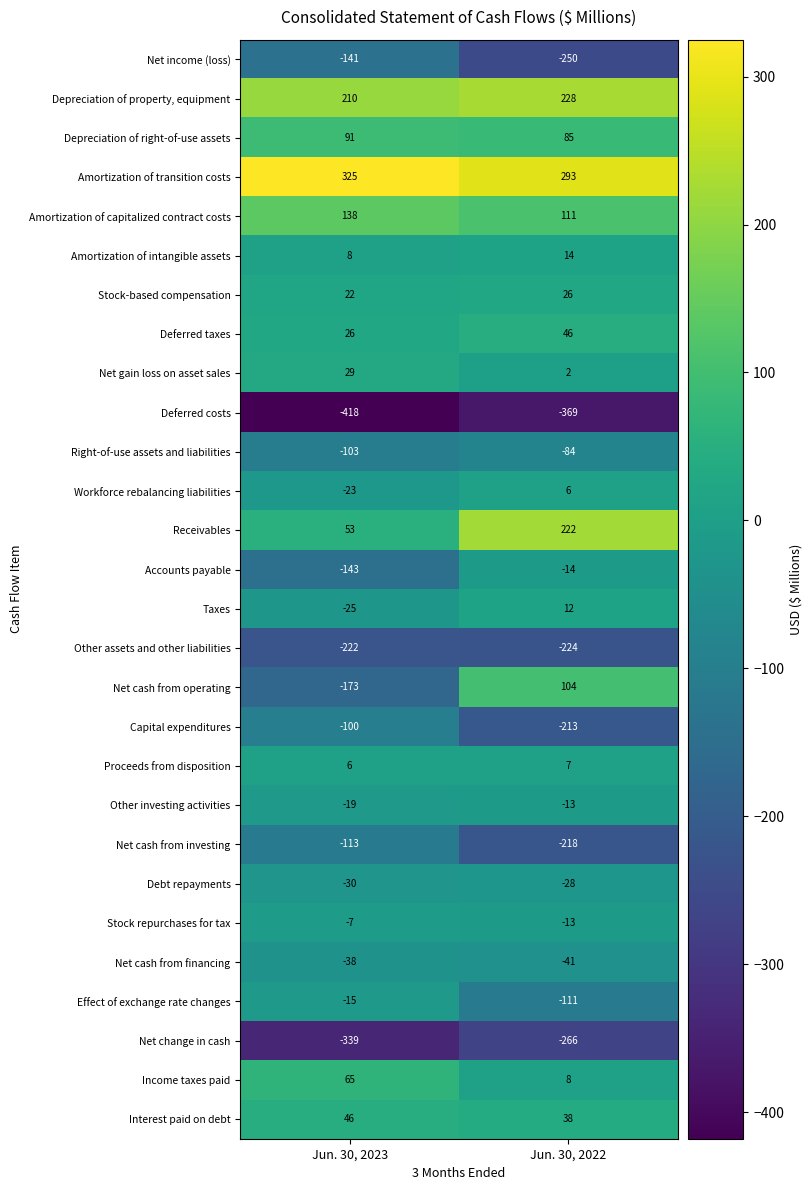

The Debt repayments series shows -50 at Jun. 30, 2023. True or false?

False